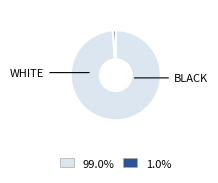

To the nearest percent, what is the average slice percentage?

50%